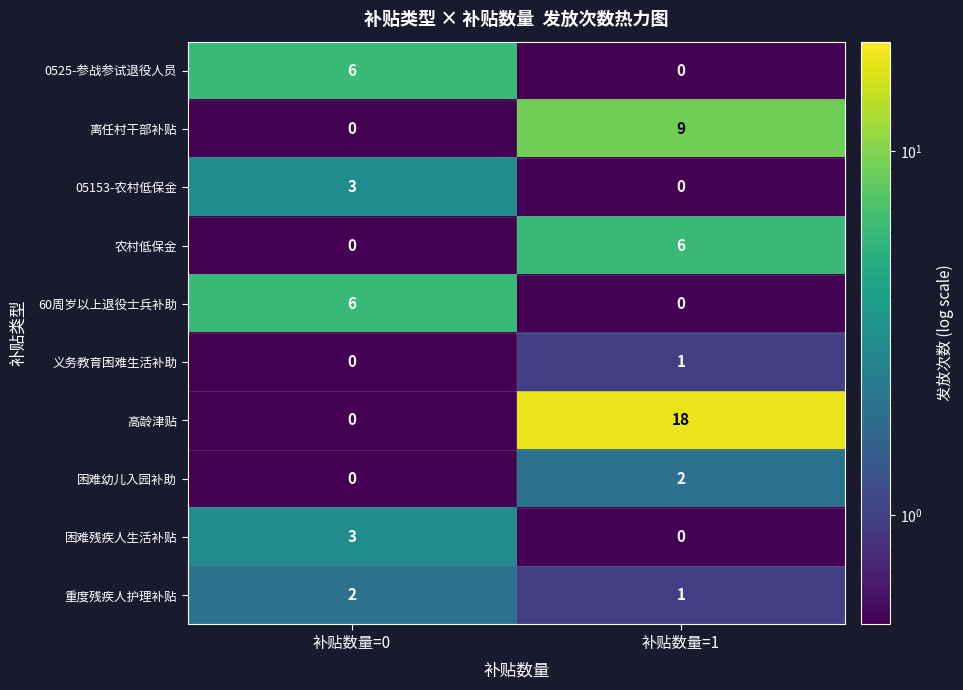

How many series are shown in this chart?

10